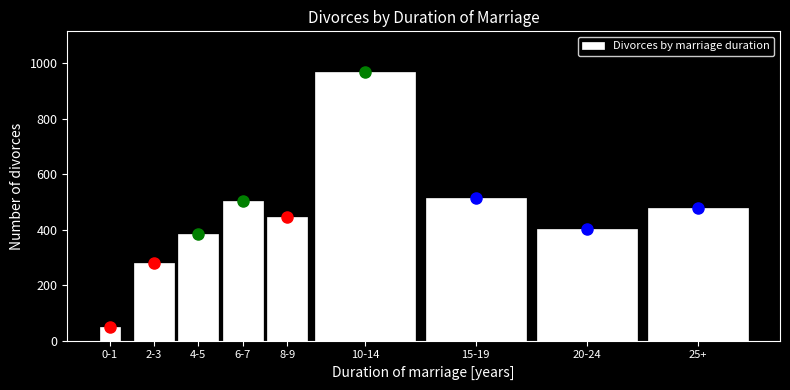

Reading left to right, transcribe all the data shown in this chart.

48	281	386	502	446	970	513	404	479